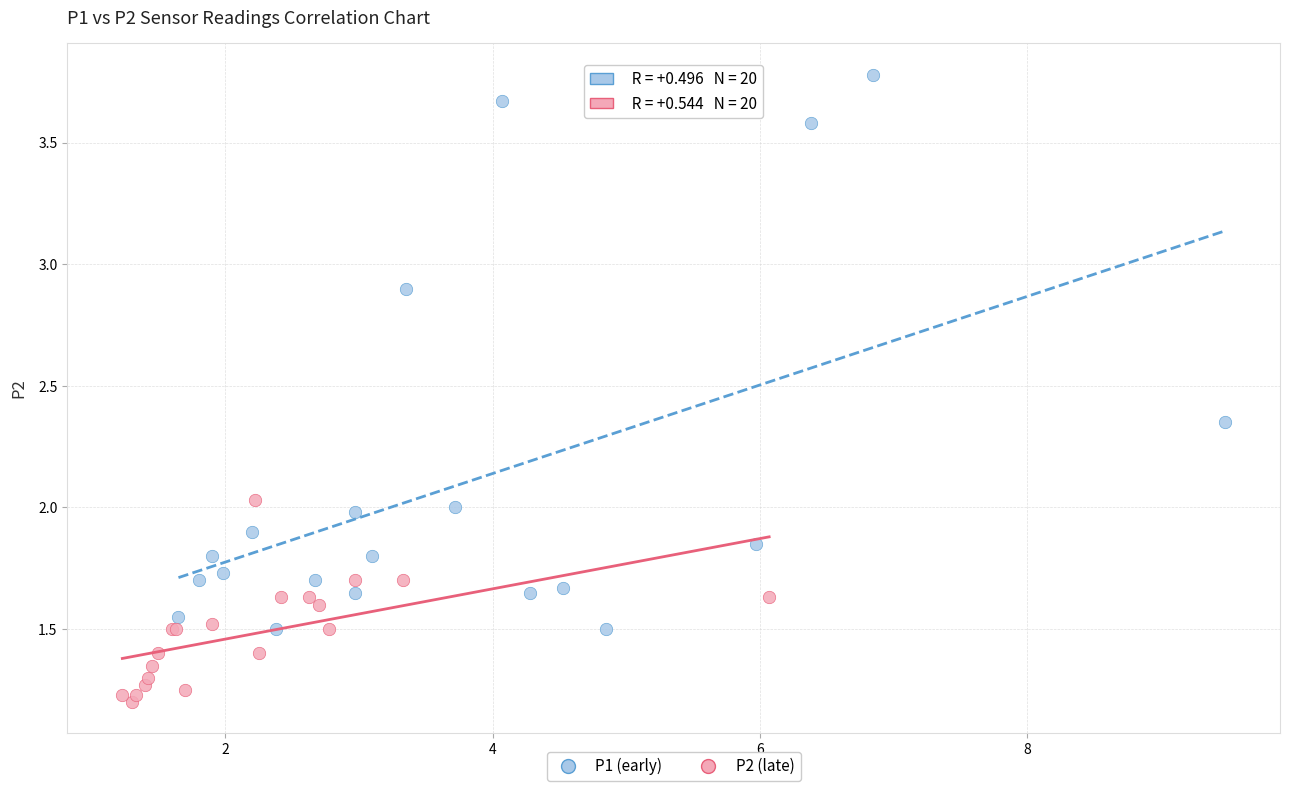

Which series contains the lowest Y value?

P2 (late)